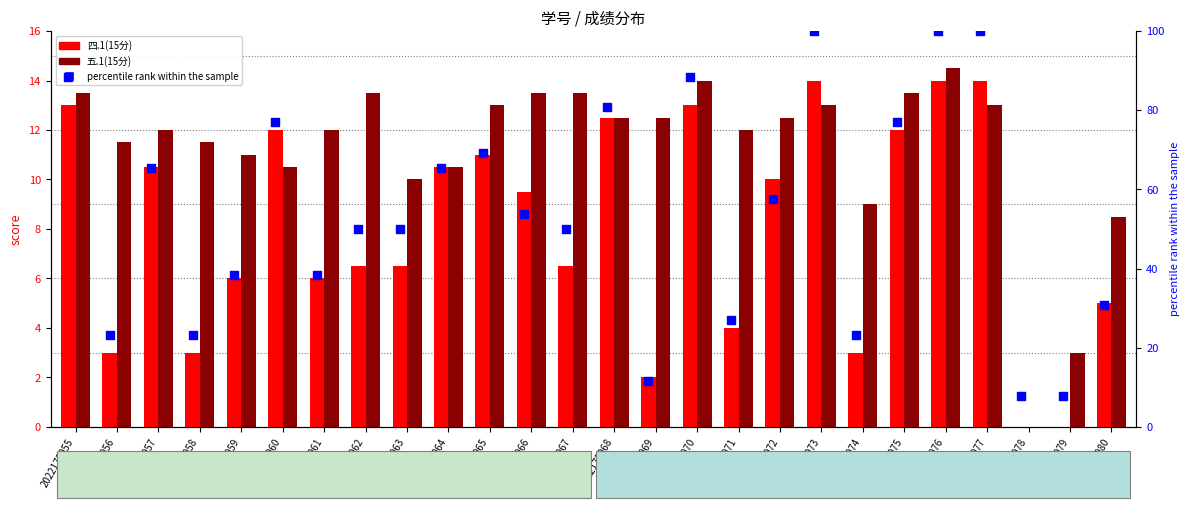

Which series has the largest Y range (max minus min)?

percentile rank within the sample